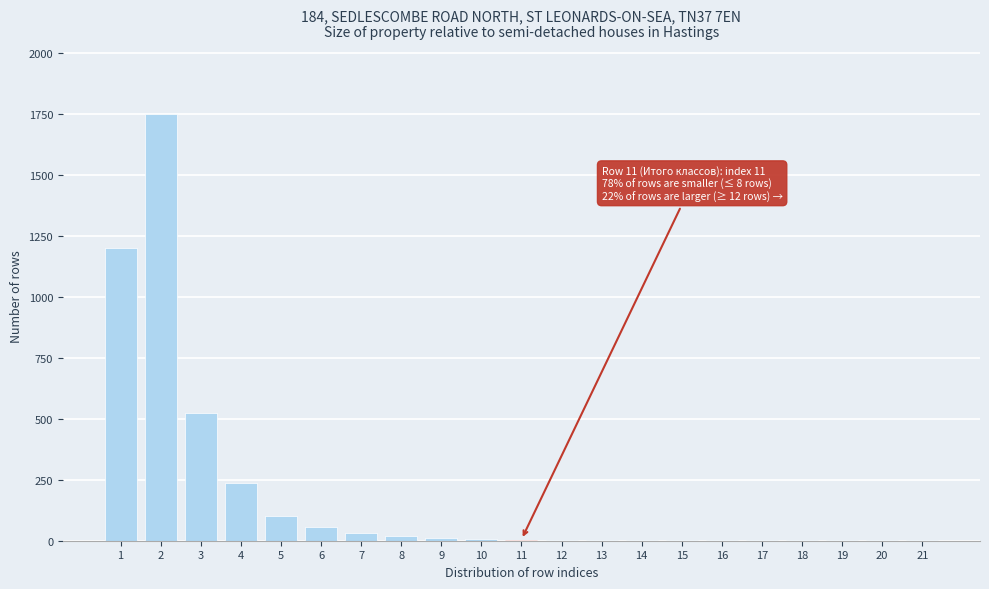

What is the sum of all values?

3958